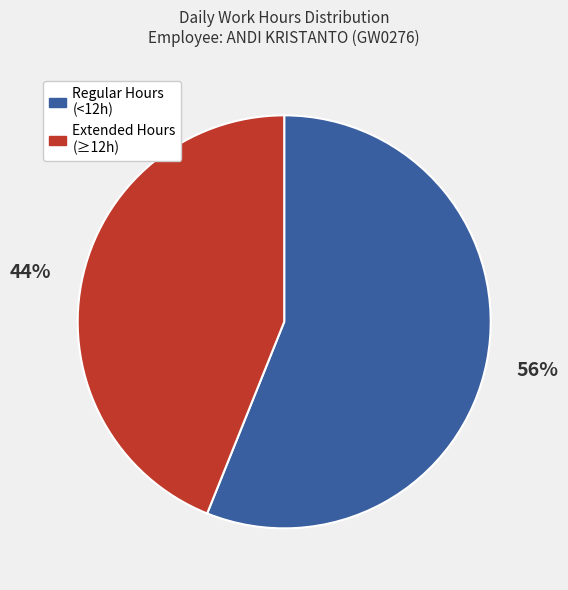

Count the number of slices in the pie.

2